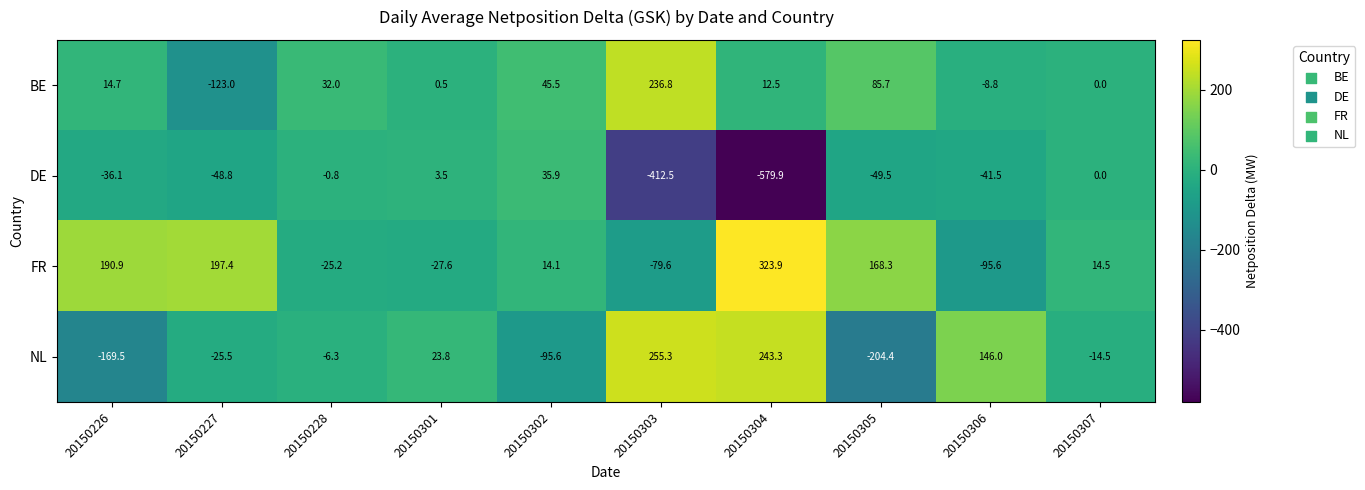

Which series has the largest range (max minus min)?

DE